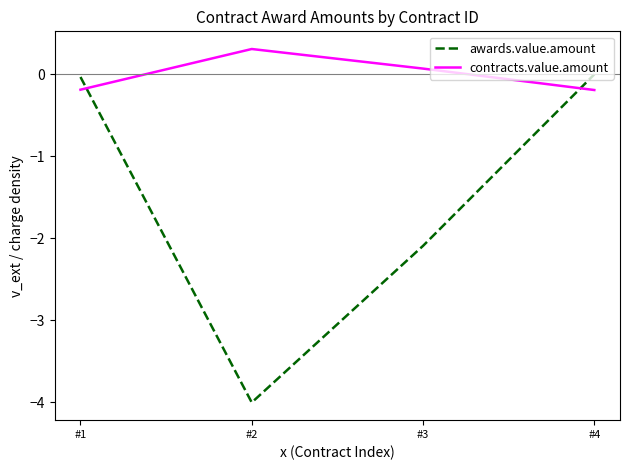

Where do contracts.value.amount and awards.value.amount first cross each other?

#1 and #2